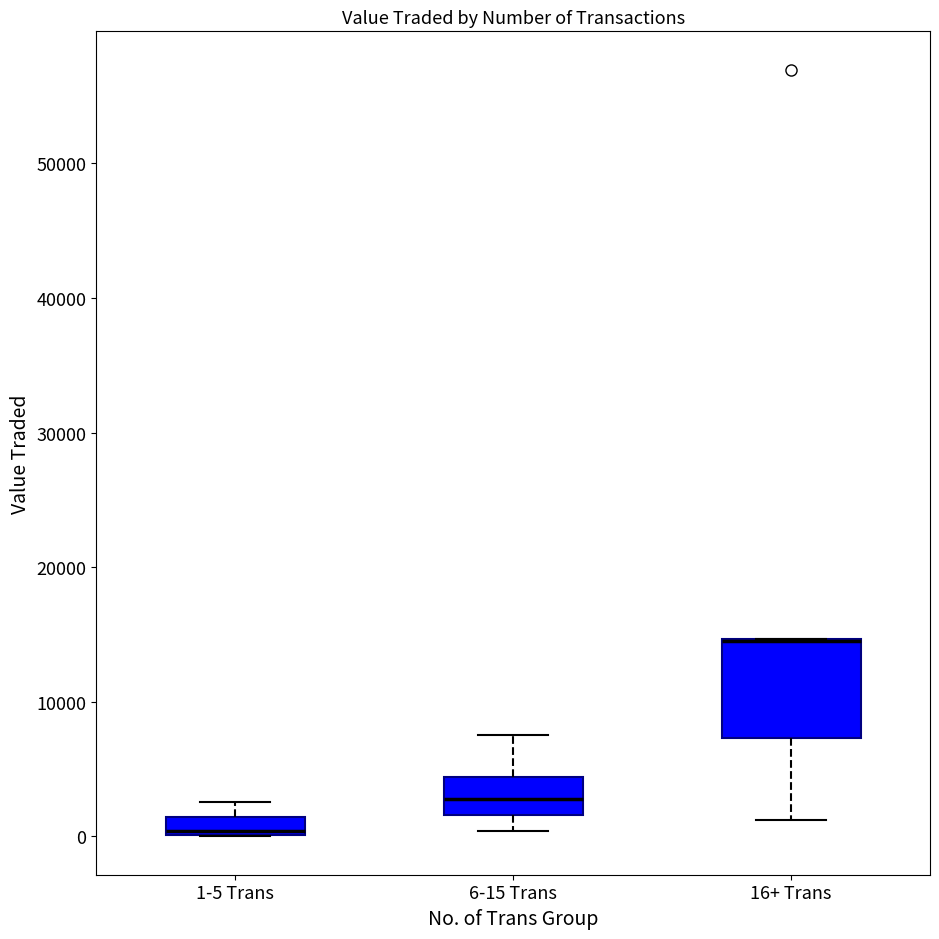

Comparing the boxes themselves (not the whiskers), which one is the tallest?

16+ Trans